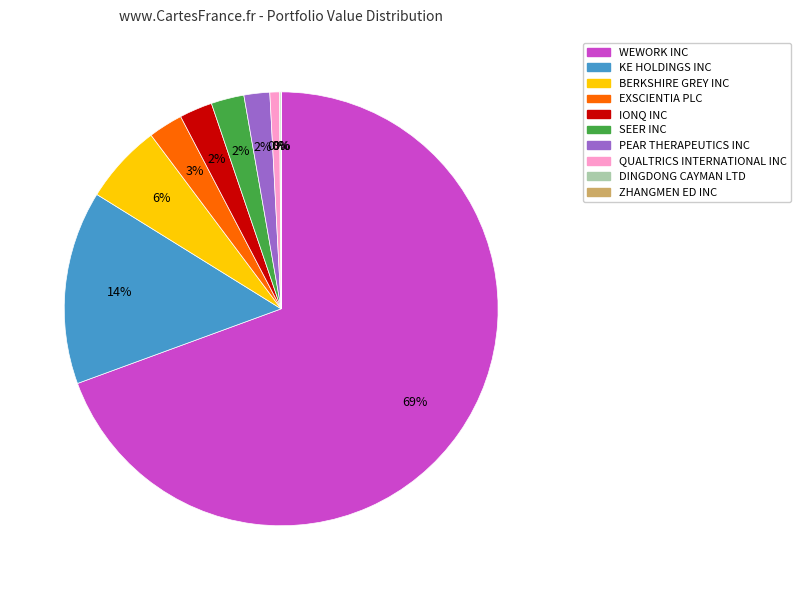

To the nearest percent, what percentage of the pie is EXSCIENTIA PLC?

3%